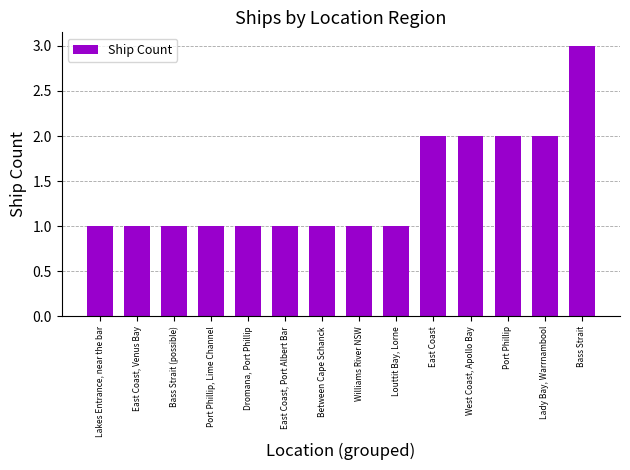

What is the difference between the second highest and second lowest values?

1